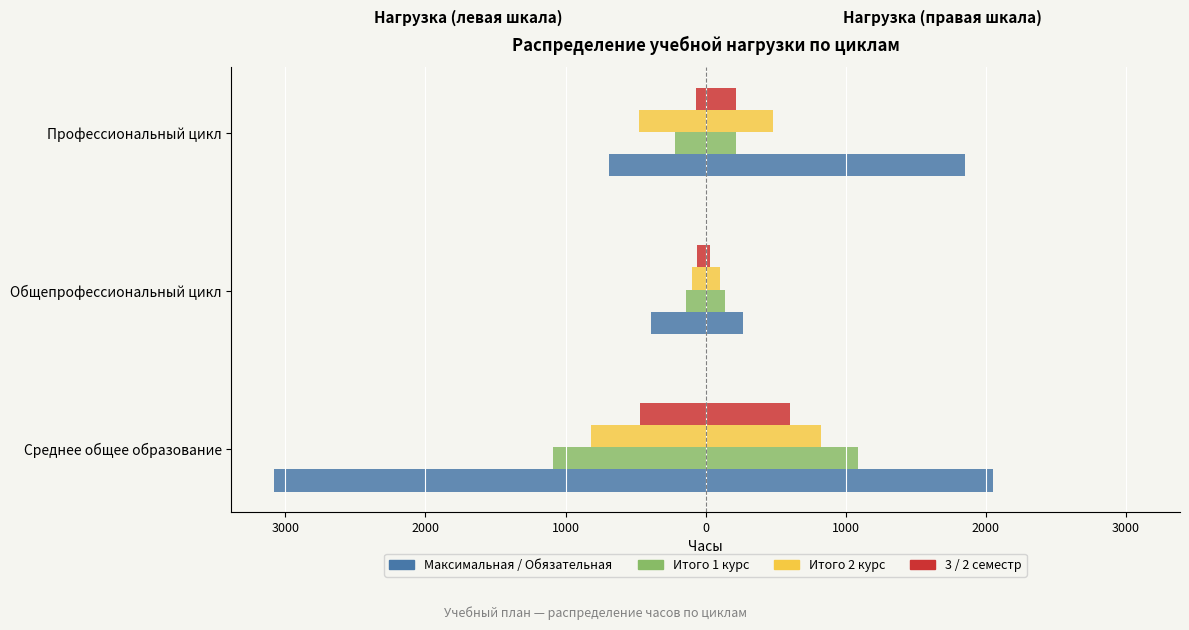

What is the value of the 3 семестр bar at the 1st from the left?

-466